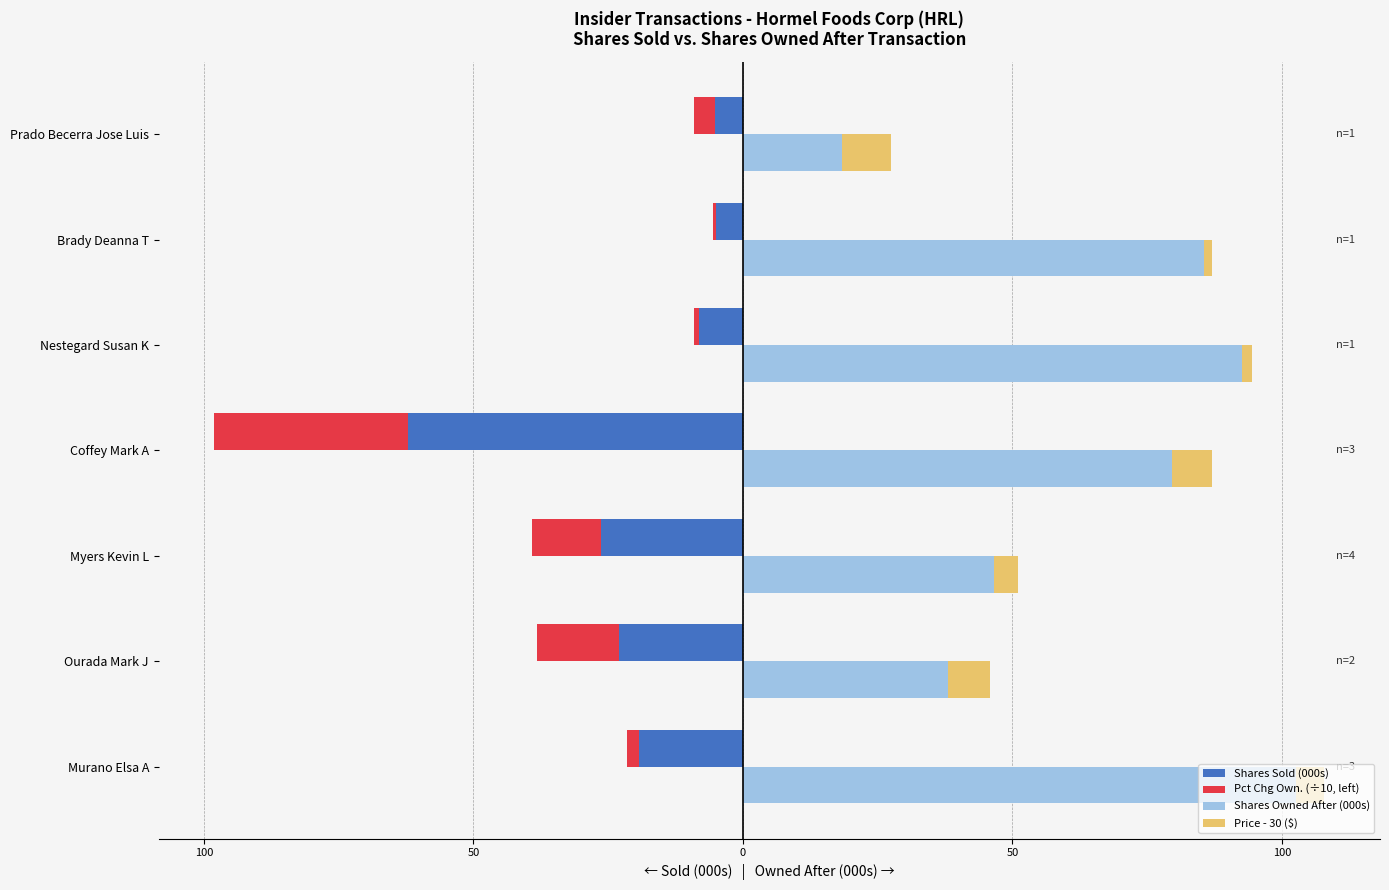

Rank the series at Nestegard Susan K from highest to lowest value.

Shares Owned After (000s), Price - 30 ($), Pct Chg Own. (÷10, left), Shares Sold (000s)